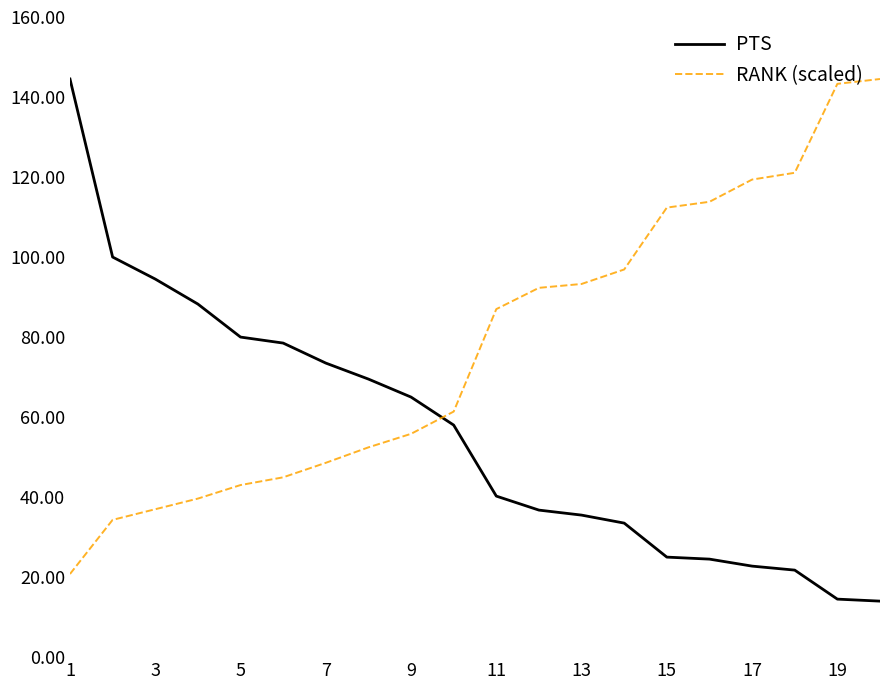

What is the highest value of the PTS series?

144.5